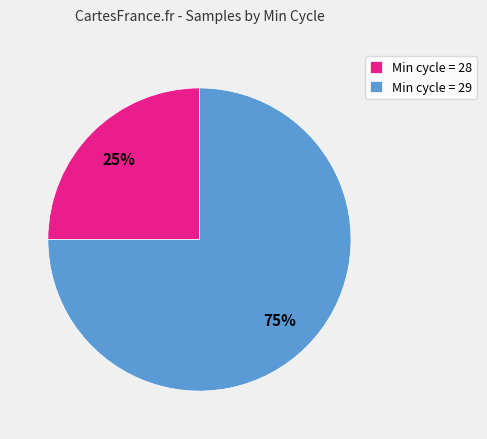

How many segments does this pie chart have?

2